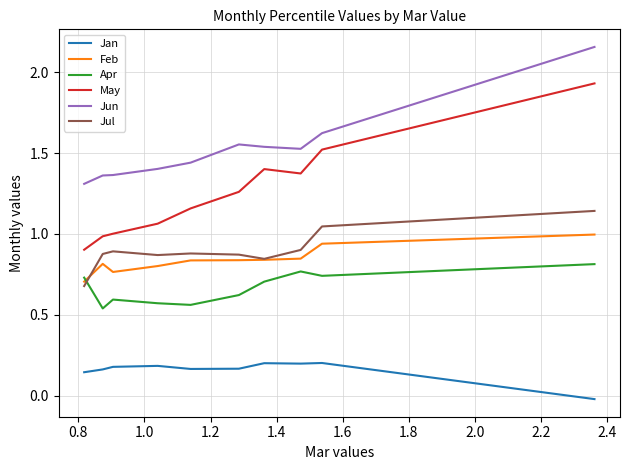

Which series has the widest spread of values?

May